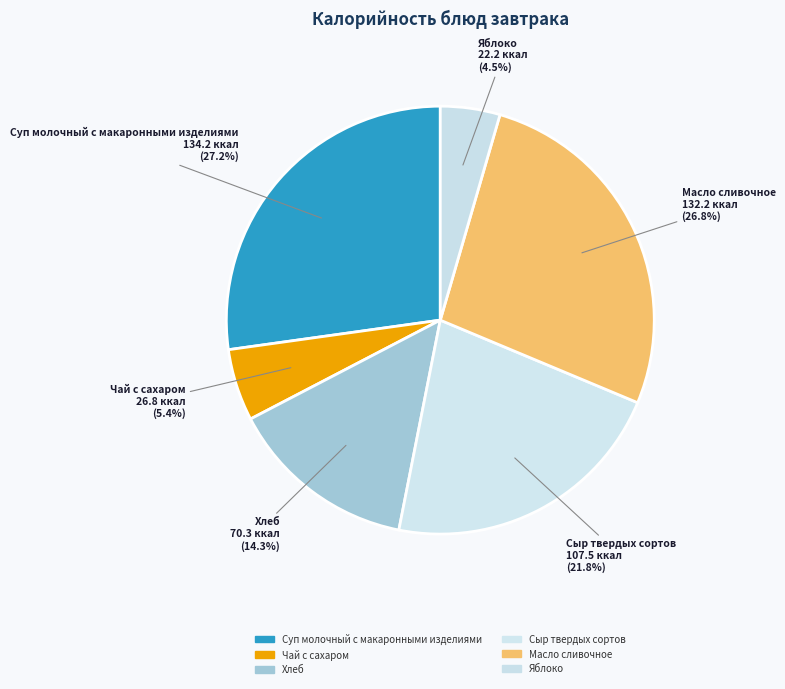

Is it true that Хлеб is 27% of the pie?

False